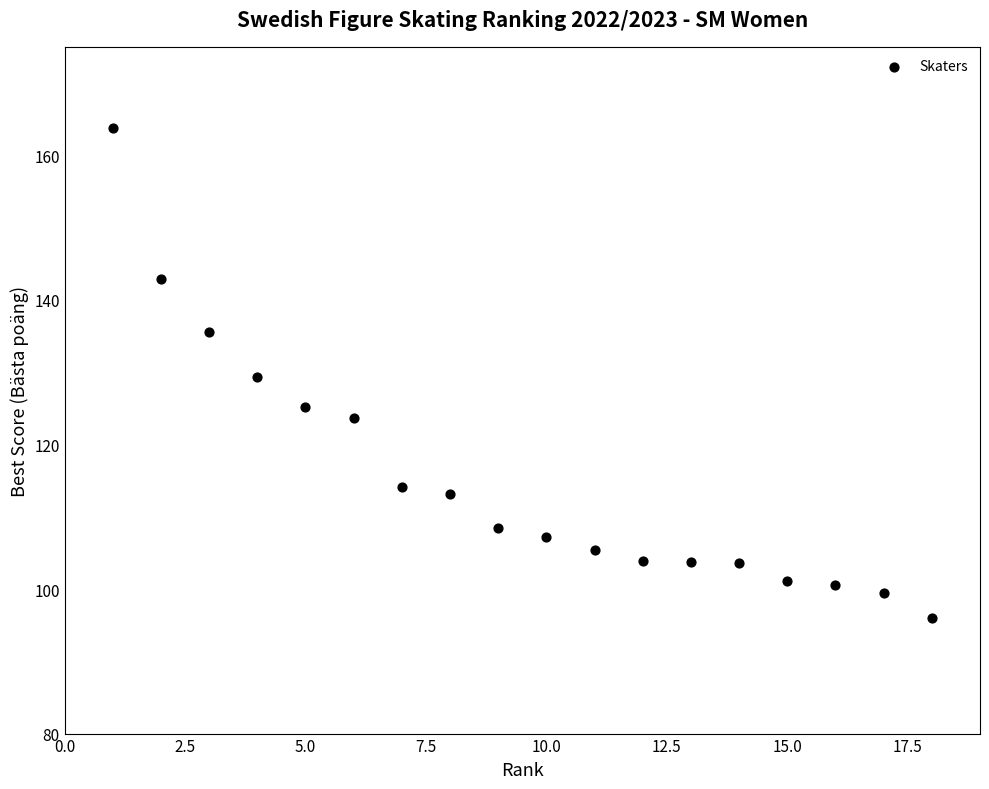

What is the range of X values (max minus min)?

17.0